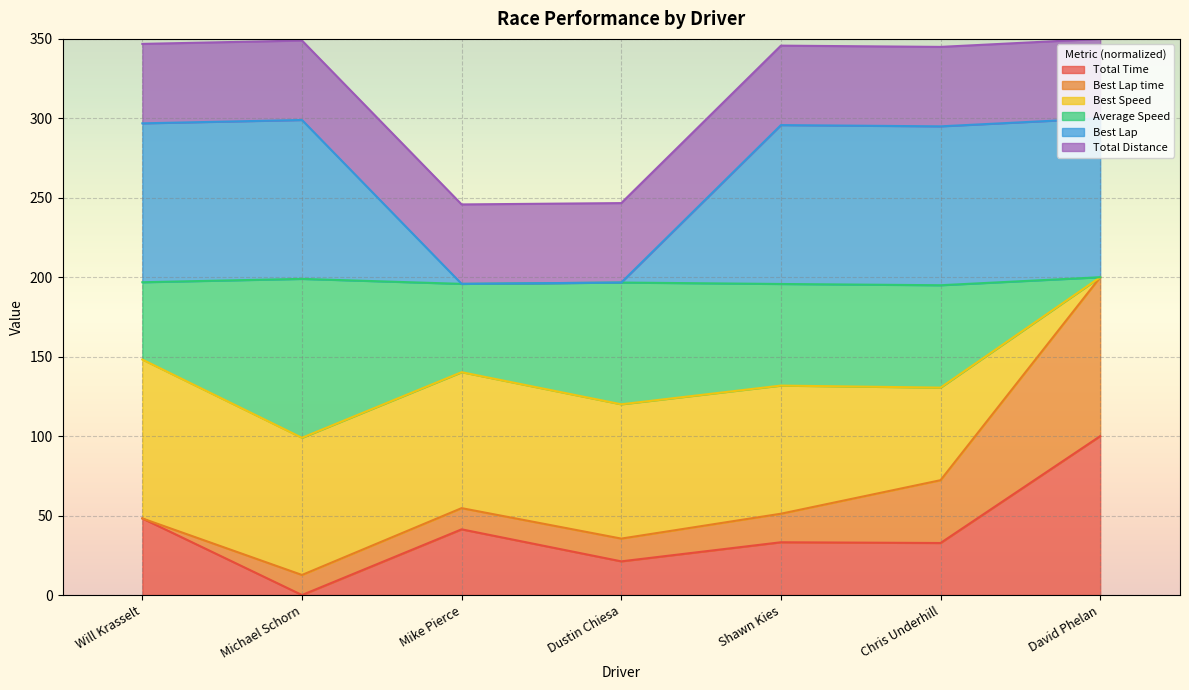

At how many categories does at least one series exceed 35?

7